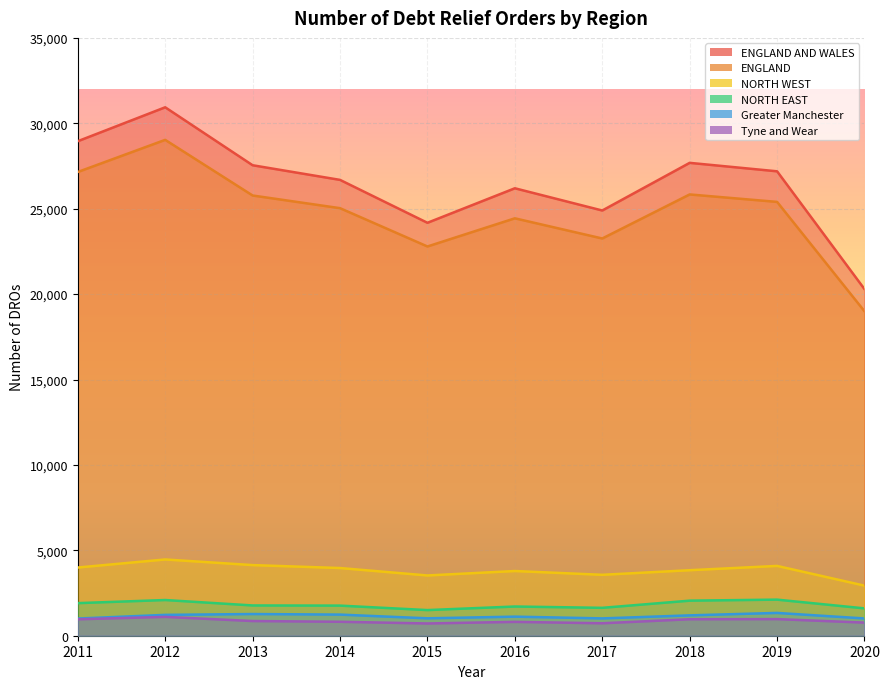

Where is the first local maximum for ENGLAND AND WALES?

2012